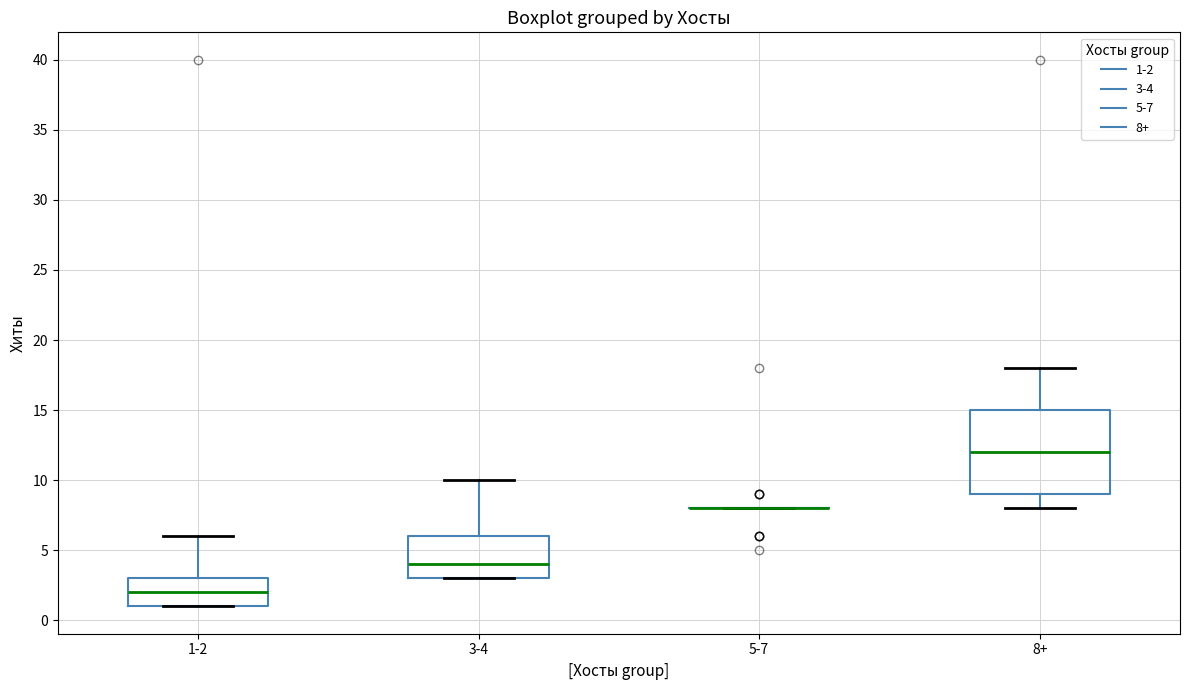

Where is the upper edge of the box for 3-4 on the y-axis? The values are not printed on the chart, so give them approximately, as read against the axis.

6